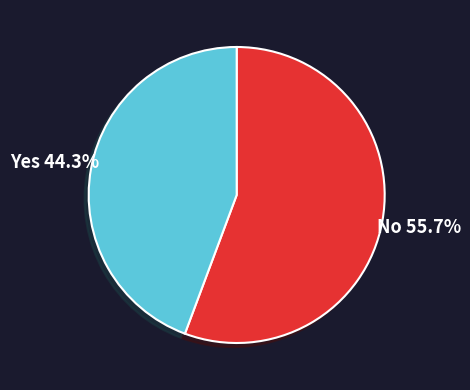

Is there a majority slice in this chart?

Yes